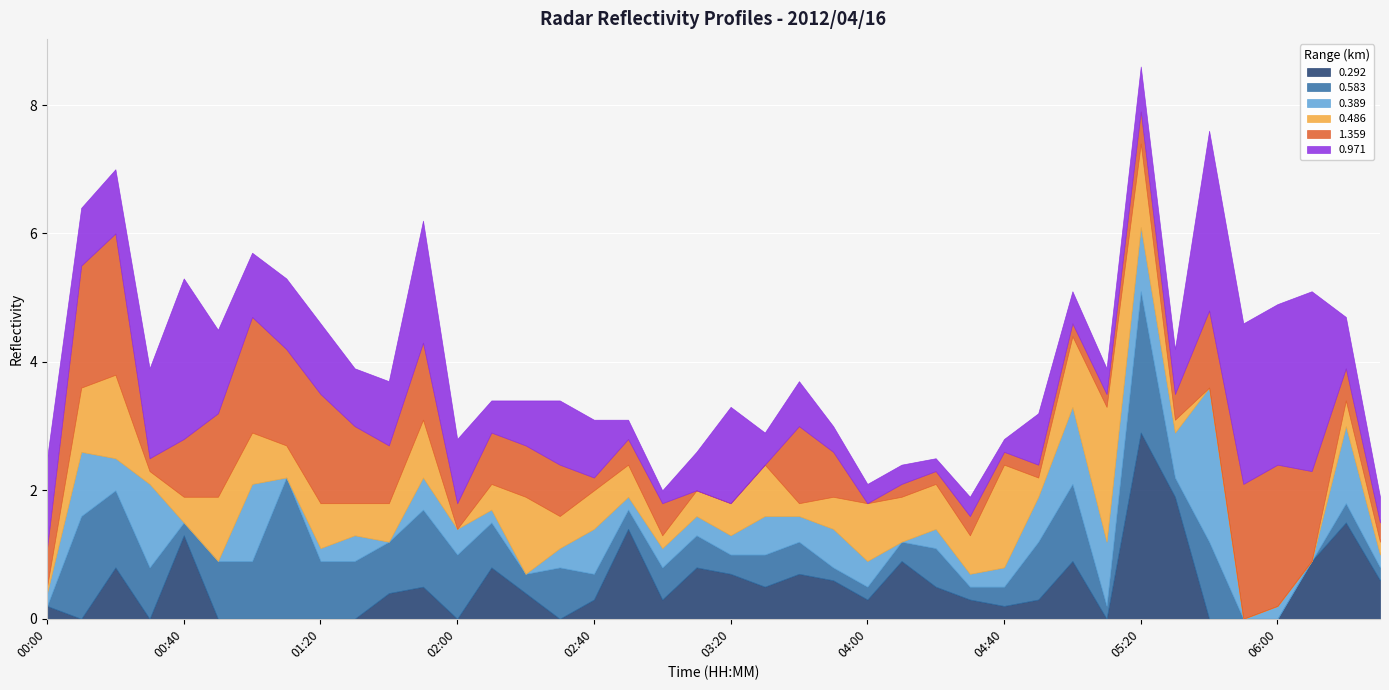

What is the label of the 38th point from the left?

06:10